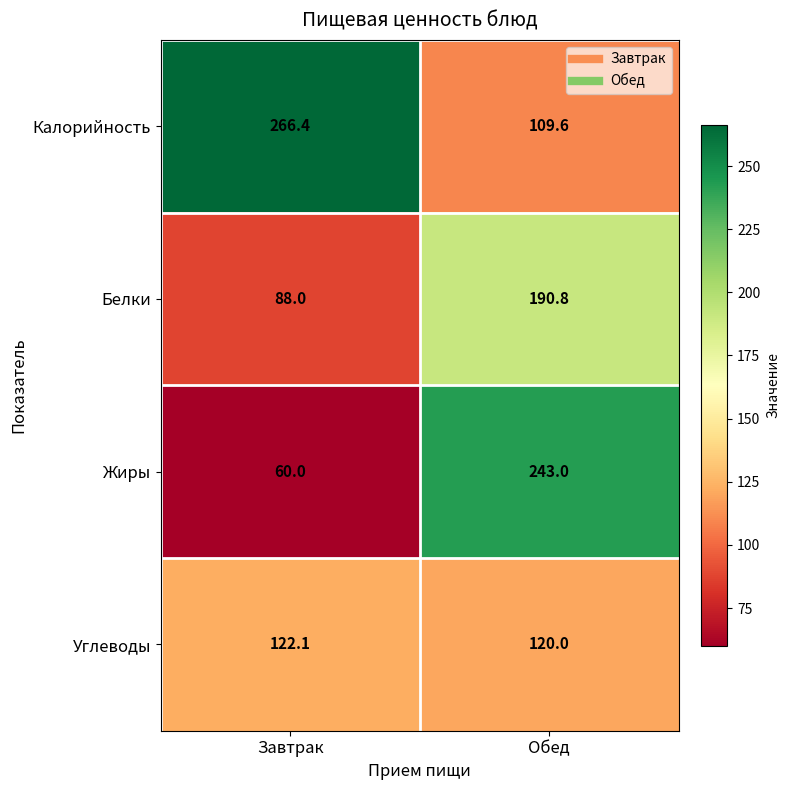

Which label corresponds to the largest value in the chart?

Завтрак